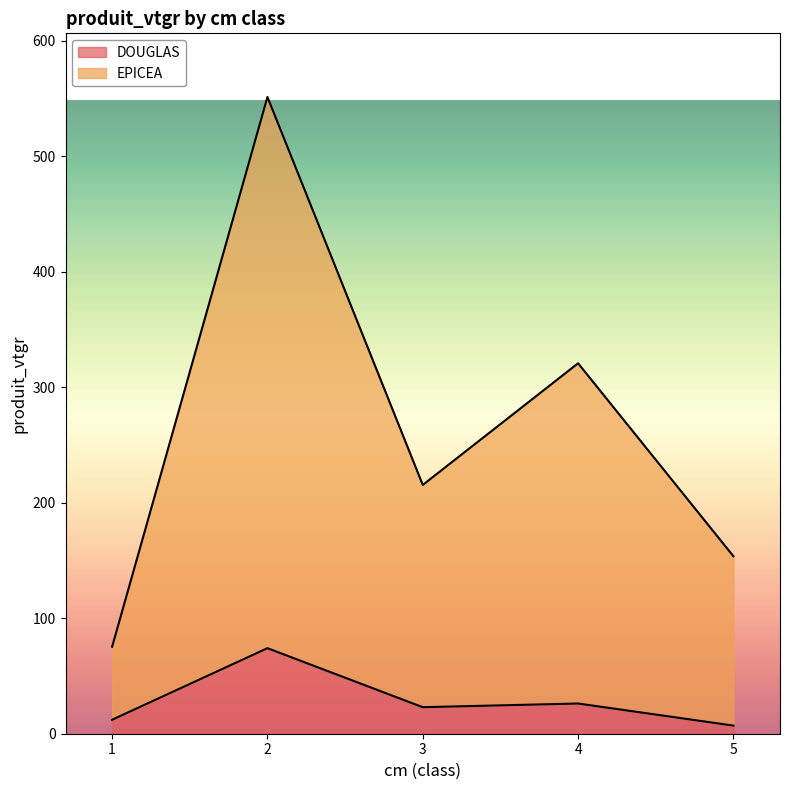

How many lines are shown in the chart?

2